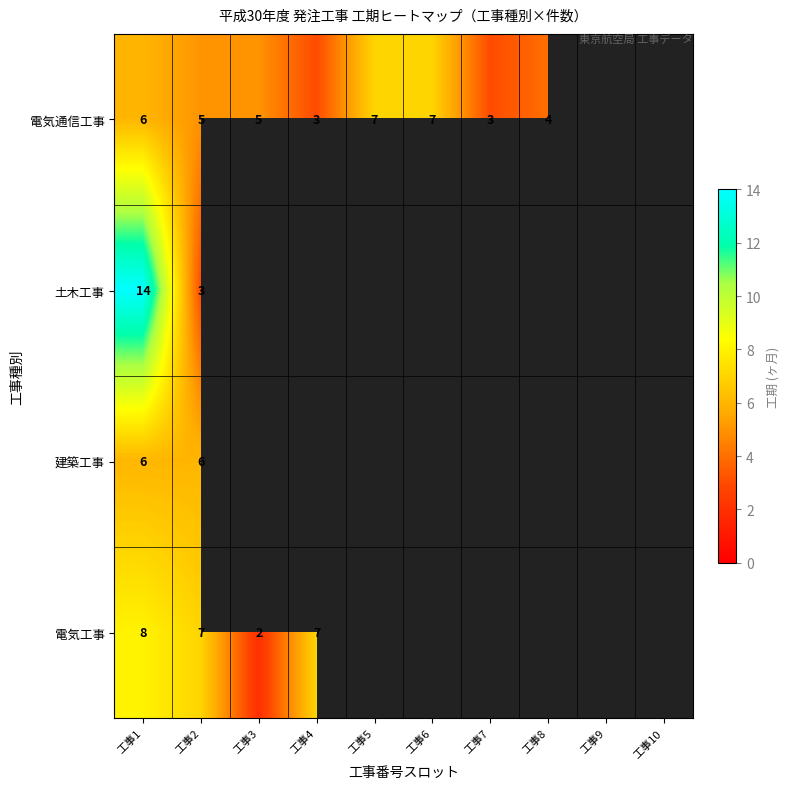

How many categories are shown in the chart?

10